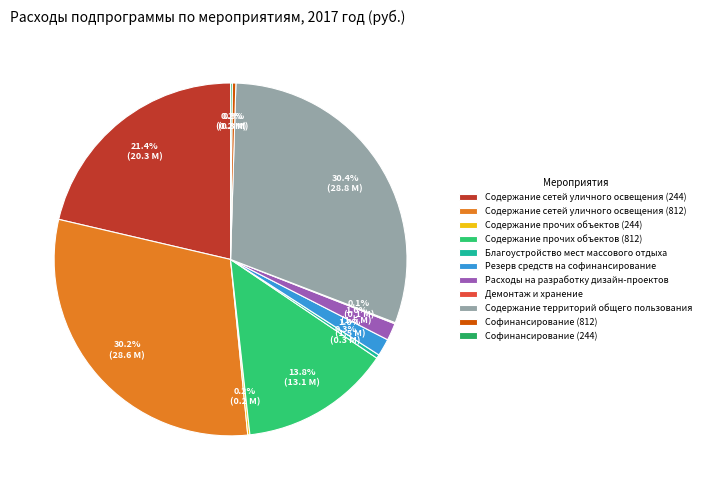

To the nearest percent, what is the difference between the Содержание сетей уличного освещения (244) and Софинансирование (244) slice percentages?

21%